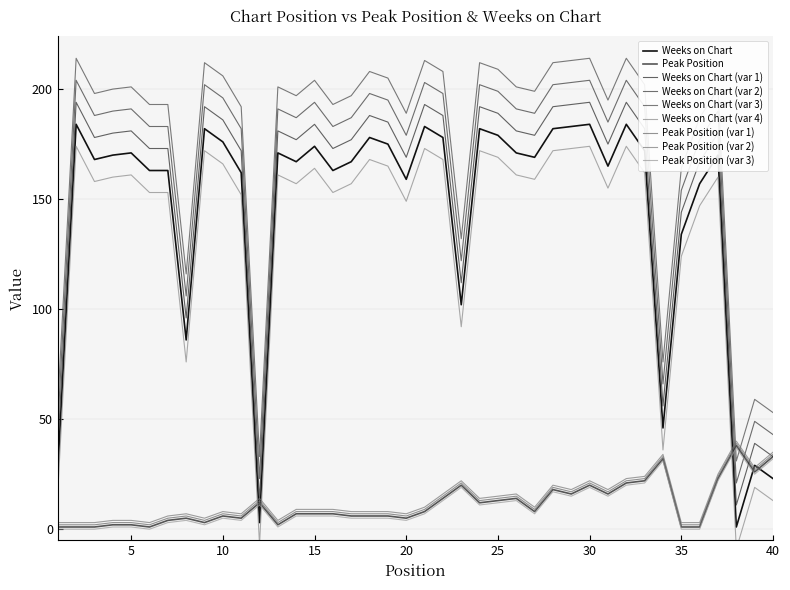

Is it true that Weeks on Chart equals 183 at 21?

True